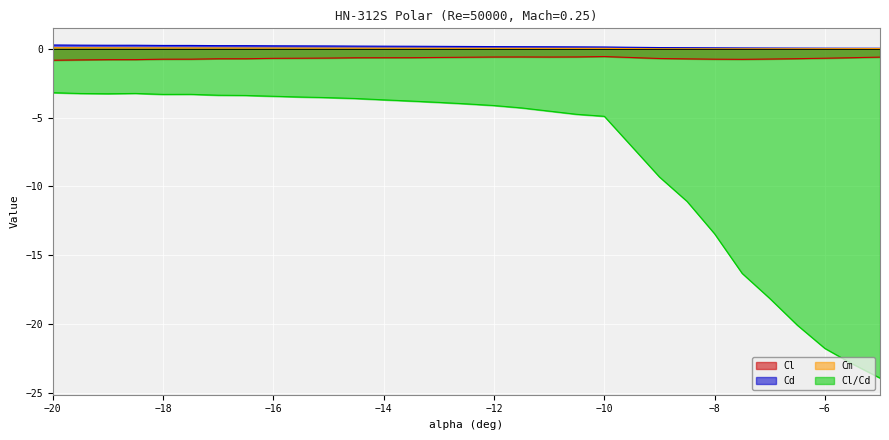

Reading right to left, transcribe all the data shown in this chart.

Cl: -5=-0.6	-5.5=-0.7	-6=-0.7	-6.5=-0.7	-7=-0.8	-7.5=-0.8	-8=-0.8	-8.5=-0.7	-9=-0.7	-10=-0.6	-10.5=-0.6	-11=-0.6	-11.5=-0.6	-12=-0.6	-12.5=-0.6	-13=-0.6	-13.5=-0.7	-14=-0.7	-14.5=-0.7	-15=-0.7	-15.5=-0.7	-16=-0.7	-16.5=-0.7	-17=-0.7	-17.5=-0.8	-18=-0.8	-18.5=-0.8	-19=-0.8	-19.5=-0.8	-20=-0.8
Cd: -5=0.0	-5.5=0.0	-6=0.0	-6.5=0.0	-7=0.0	-7.5=0.0	-8=0.1	-8.5=0.1	-9=0.1	-10=0.1	-10.5=0.1	-11=0.1	-11.5=0.1	-12=0.1	-12.5=0.2	-13=0.2	-13.5=0.2	-14=0.2	-14.5=0.2	-15=0.2	-15.5=0.2	-16=0.2	-16.5=0.2	-17=0.2	-17.5=0.2	-18=0.2	-18.5=0.2	-19=0.2	-19.5=0.3	-20=0.3
Cm: -5=0.0	-5.5=-0.0	-6=-0.0	-6.5=-0.0	-7=-0.0	-7.5=-0.0	-8=-0.0	-8.5=-0.0	-9=-0.0	-10=0.0	-10.5=0.0	-11=0.0	-11.5=0.0	-12=0.0	-12.5=0.0	-13=0.0	-13.5=0.0	-14=0.0	-14.5=0.0	-15=0.0	-15.5=0.0	-16=0.0	-16.5=0.0	-17=0.0	-17.5=0.0	-18=0.1	-18.5=0.1	-19=0.1	-19.5=0.1	-20=0.1
Cl/Cd: -5=-23.9	-5.5=-22.9	-6=-21.7	-6.5=-20.1	-7=-18.1	-7.5=-16.3	-8=-13.4	-8.5=-11.1	-9=-9.3	-10=-4.9	-10.5=-4.8	-11=-4.5	-11.5=-4.3	-12=-4.1	-12.5=-4.0	-13=-3.9	-13.5=-3.8	-14=-3.7	-14.5=-3.6	-15=-3.6	-15.5=-3.5	-16=-3.5	-16.5=-3.4	-17=-3.4	-17.5=-3.3	-18=-3.3	-18.5=-3.3	-19=-3.3	-19.5=-3.3	-20=-3.2